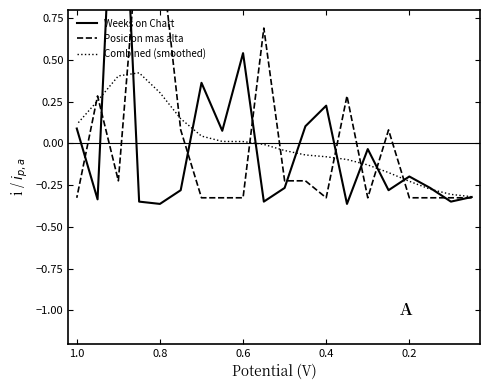

How many lines are shown in the chart?

3